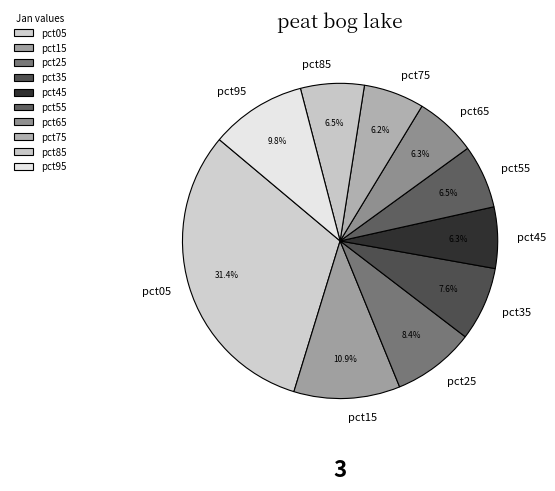

Is pct85 the majority of the pie?

No